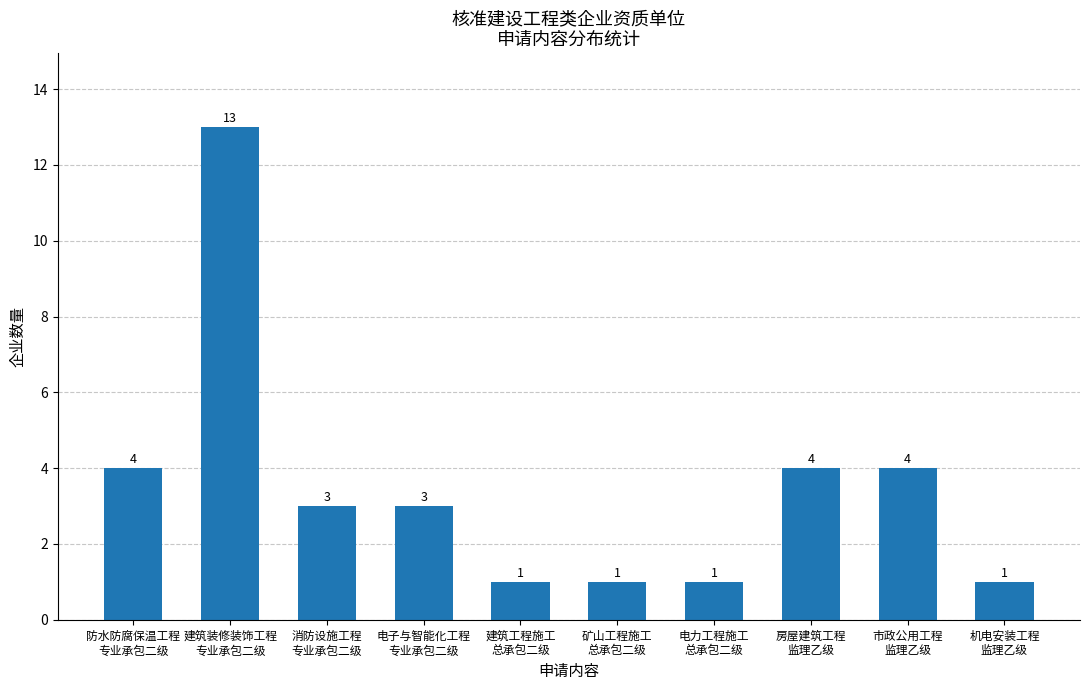

Is it true that the value at 建筑装修装饰工程
专业承包二级 is 3?

False